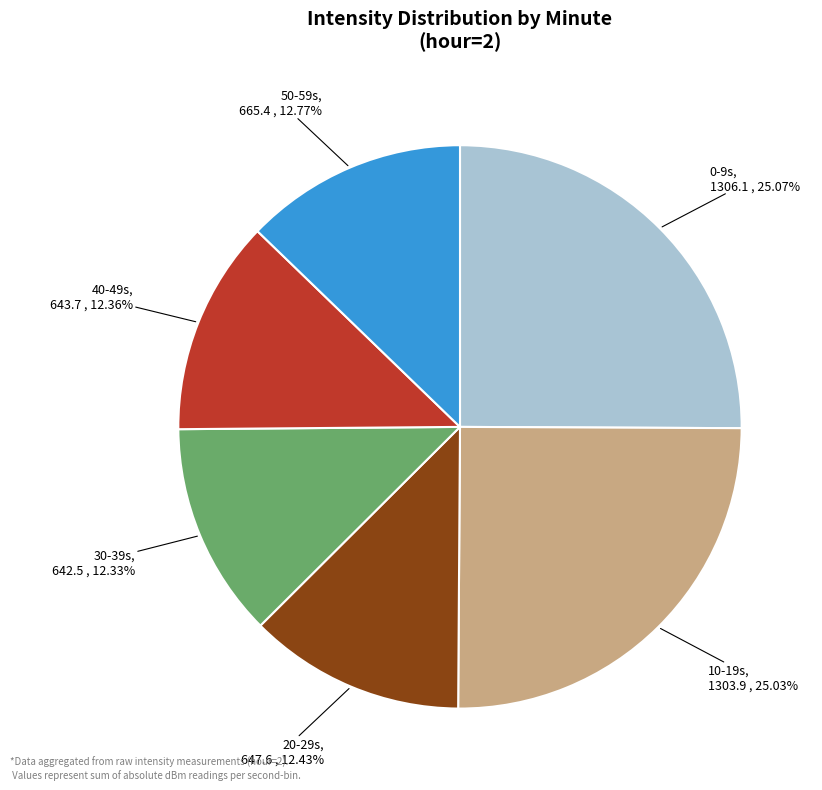

Does any single category account for the majority?

No